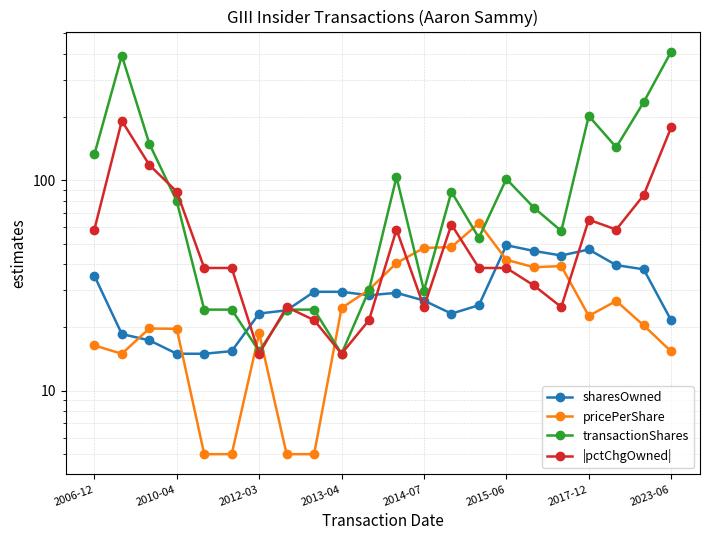

What is the minimum value for |pctChgOwned|?

15.0